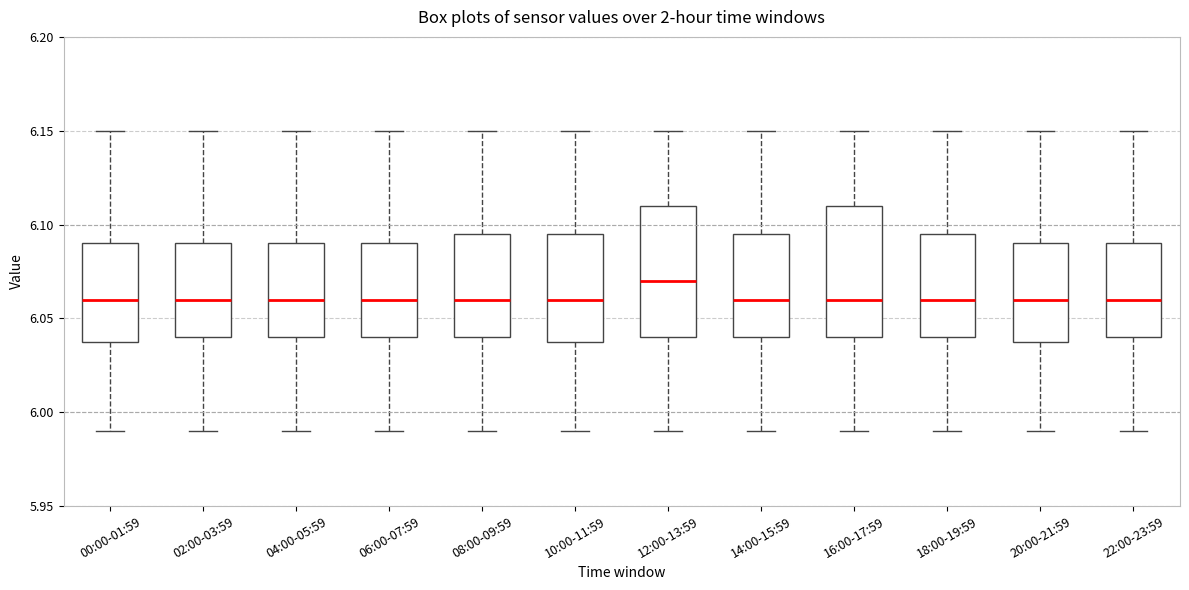

Reading left to right, read every box against the y-axis: the position of its median line, the range the box covers, and the ends of its whiskers. The values are not printed on the chart, so give them approximately, as read against the axis.

00:00-01:59: median 6.060, box 6.040 to 6.090, whiskers 5.990 to 6.150
02:00-03:59: median 6.060, box 6.040 to 6.090, whiskers 5.990 to 6.150
04:00-05:59: median 6.060, box 6.040 to 6.090, whiskers 5.990 to 6.150
06:00-07:59: median 6.060, box 6.040 to 6.090, whiskers 5.990 to 6.150
08:00-09:59: median 6.060, box 6.040 to 6.095, whiskers 5.990 to 6.150
10:00-11:59: median 6.060, box 6.040 to 6.095, whiskers 5.990 to 6.150
12:00-13:59: median 6.070, box 6.040 to 6.110, whiskers 5.990 to 6.150
14:00-15:59: median 6.060, box 6.040 to 6.095, whiskers 5.990 to 6.150
16:00-17:59: median 6.060, box 6.040 to 6.110, whiskers 5.990 to 6.150
18:00-19:59: median 6.060, box 6.040 to 6.095, whiskers 5.990 to 6.150
20:00-21:59: median 6.060, box 6.040 to 6.090, whiskers 5.990 to 6.150
22:00-23:59: median 6.060, box 6.040 to 6.090, whiskers 5.990 to 6.150